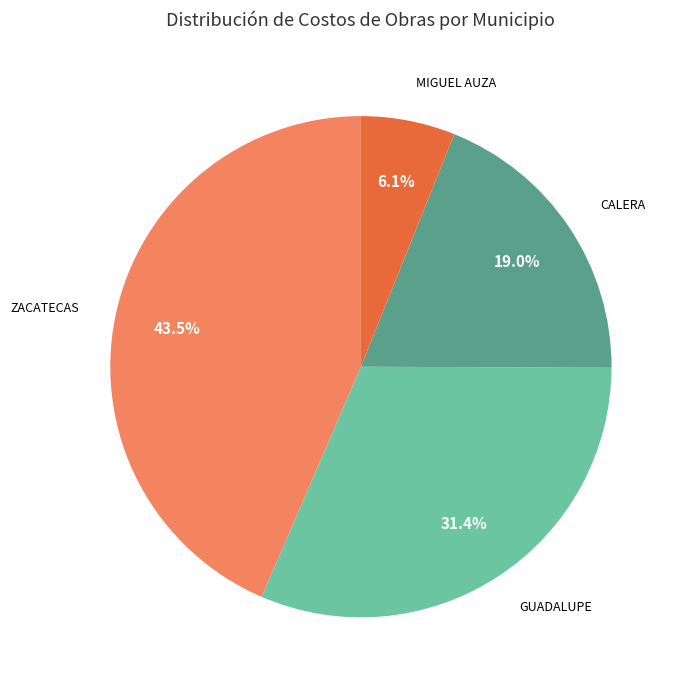

Is there a majority slice in this chart?

No